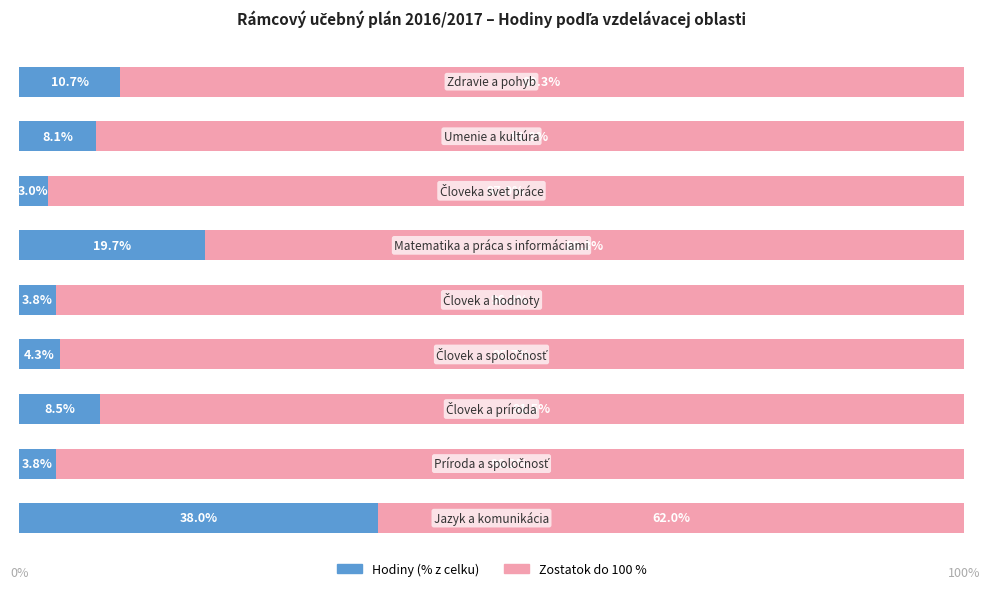

What is the difference between the maximum and second lowest values in the Hodiny (% z celku) series?

34.2